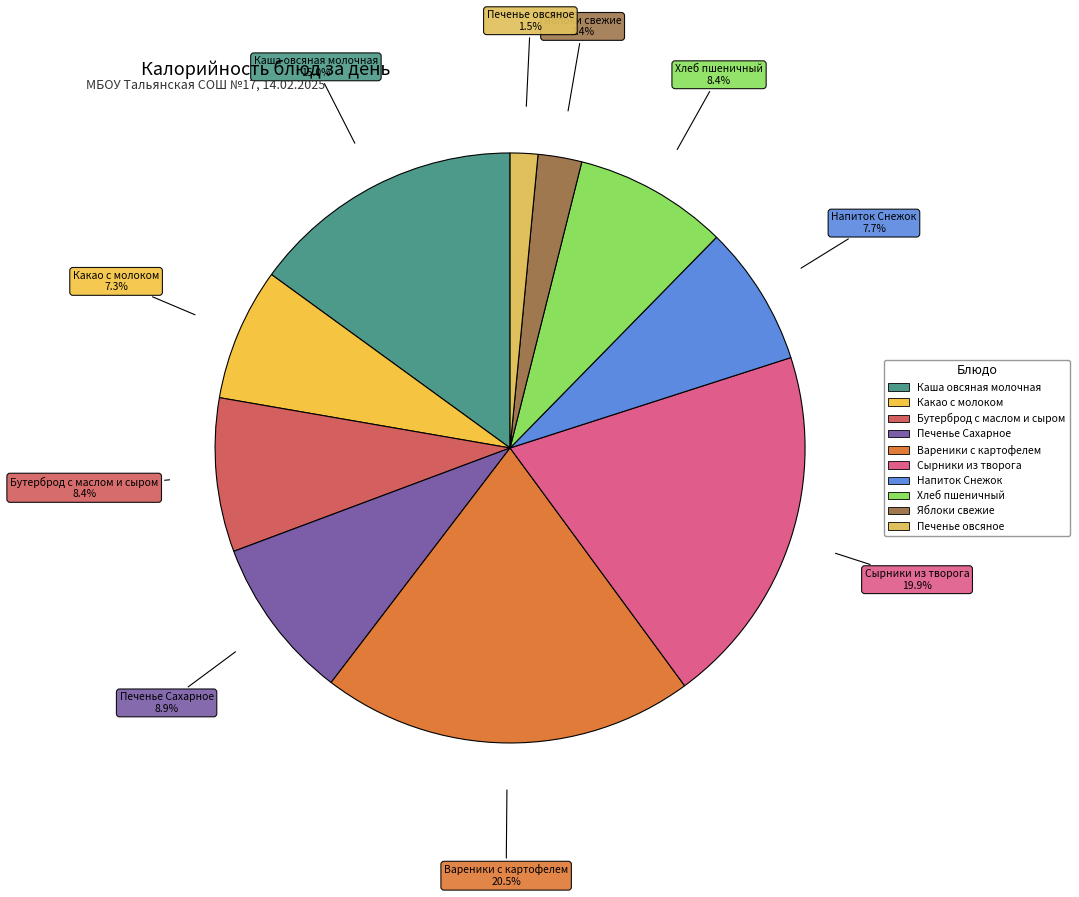

The Печенье Сахарное slice represents 9% of the pie. True or false?

True